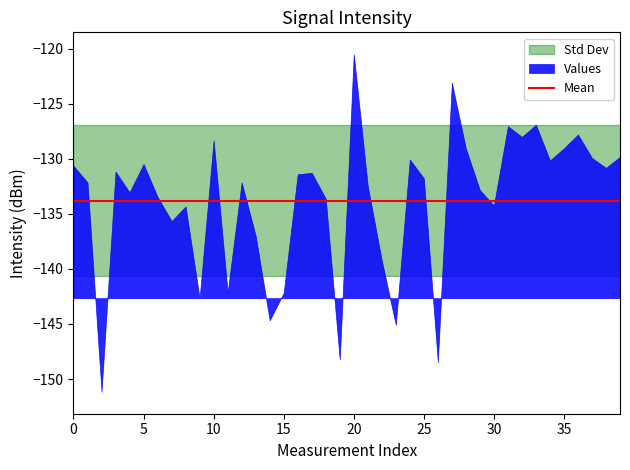

What is the difference between the maximum and minimum values?

30.6